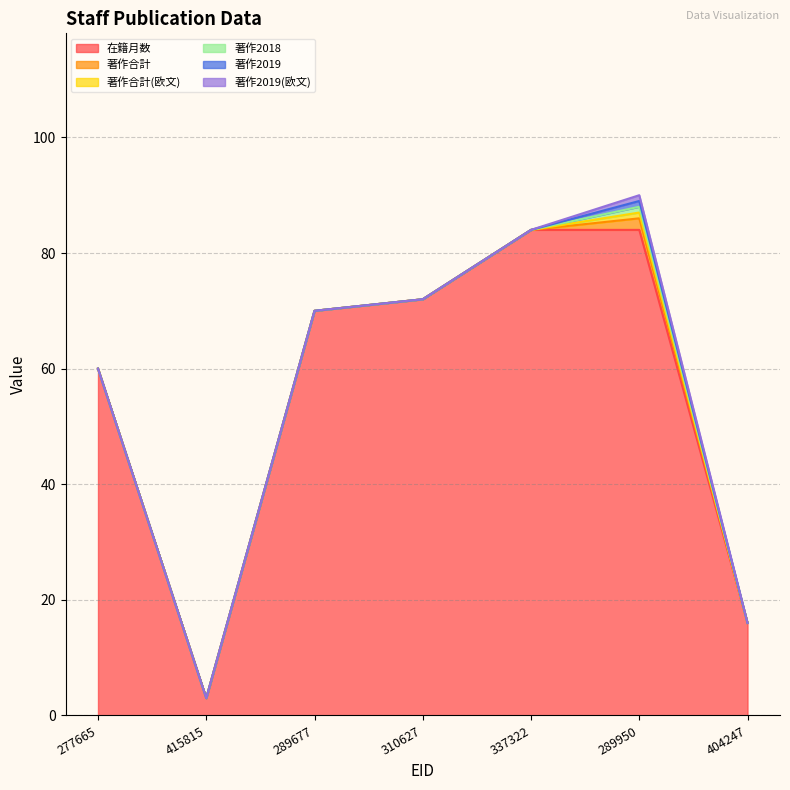

Does the chart have visible grid lines?

Yes